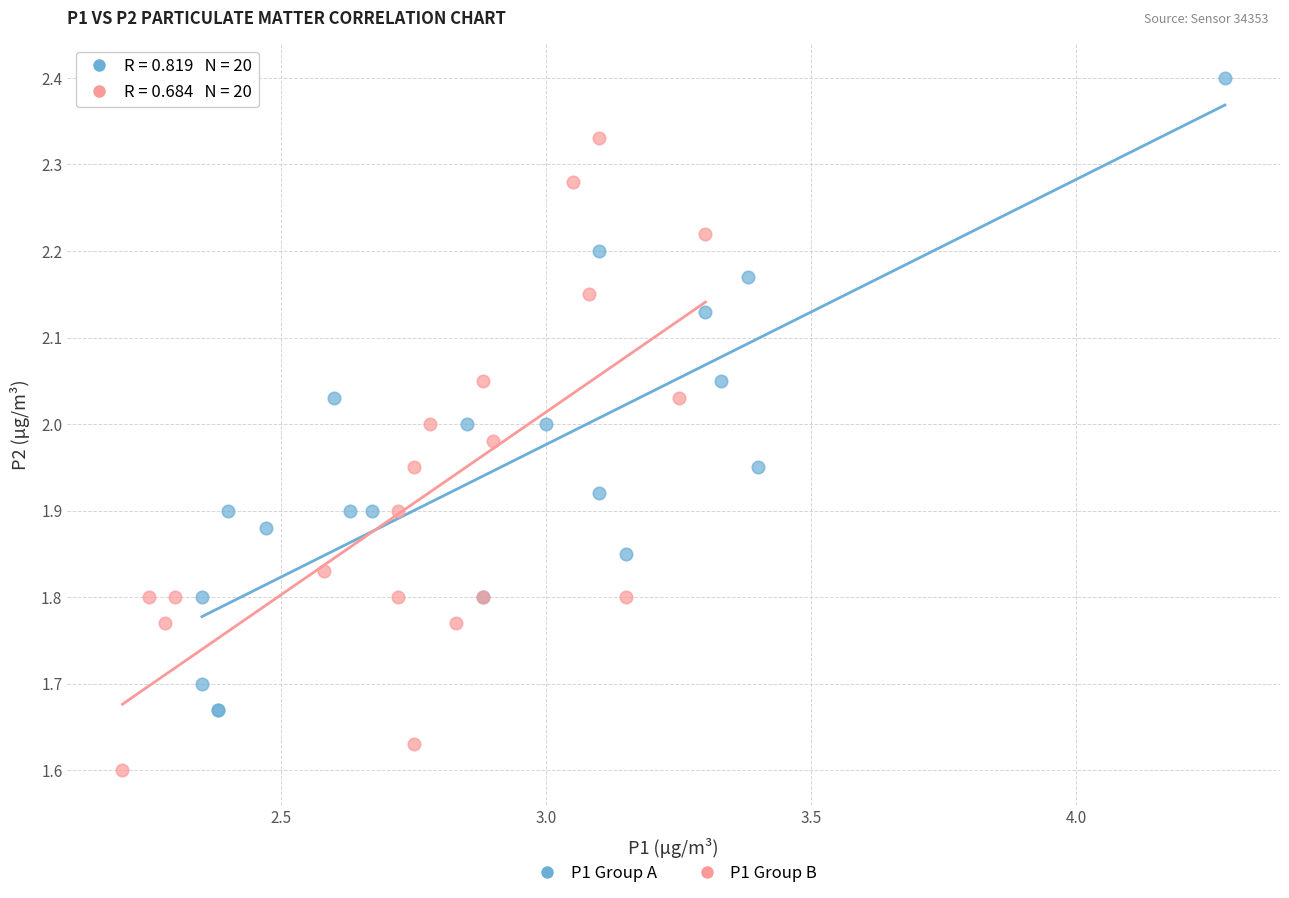

Which series contains the lowest Y value?

P1 Group B